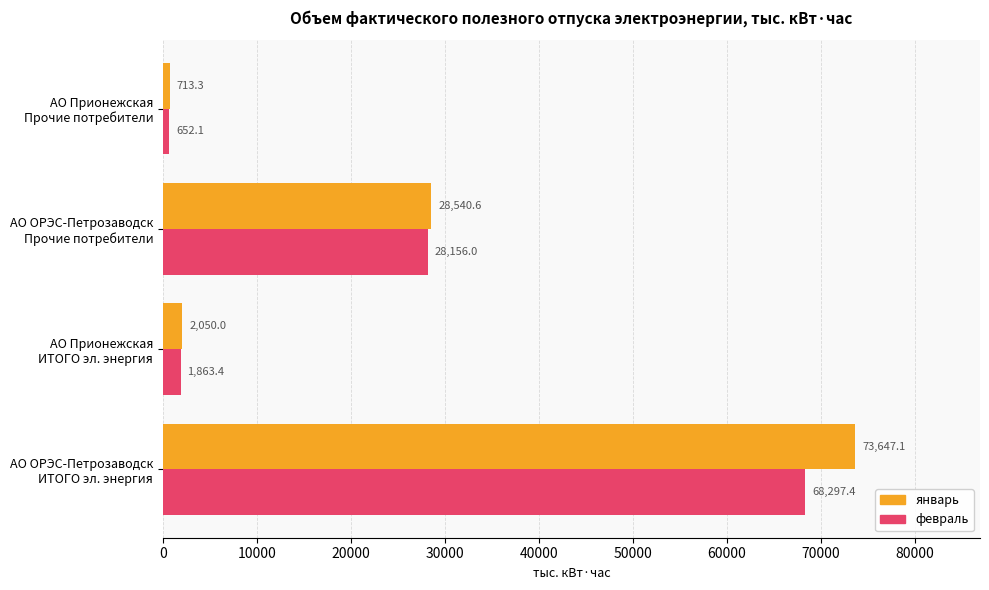

How many distinct data groups are displayed?

2